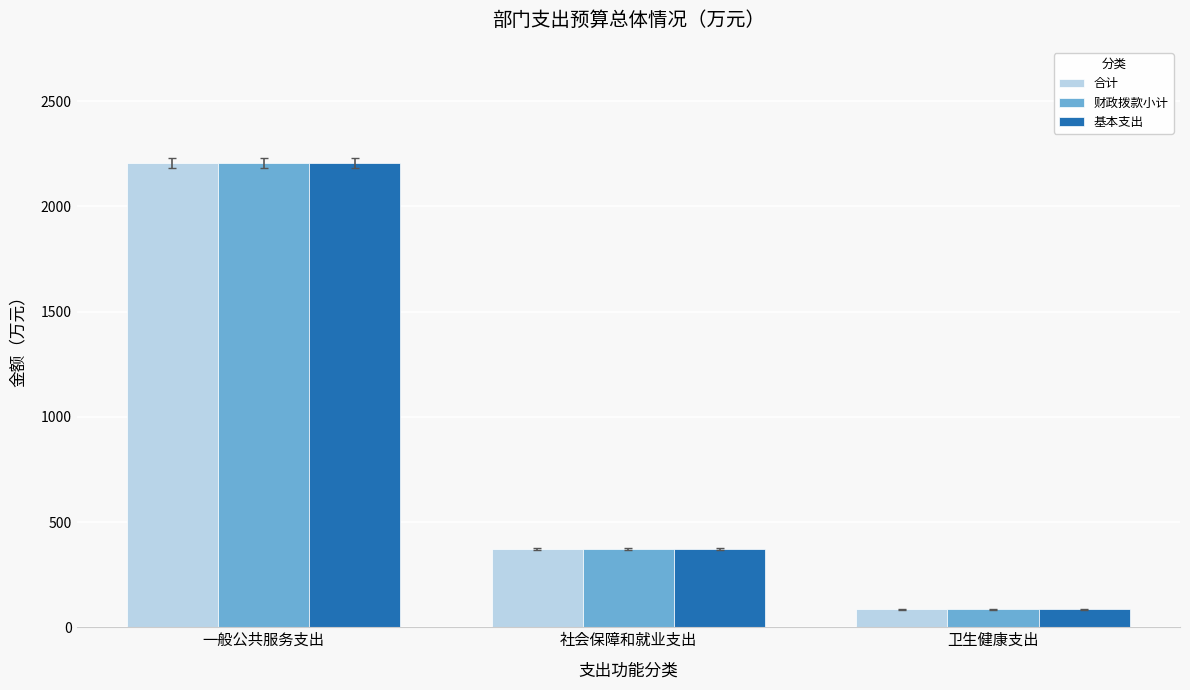

Is it true that 基本支出 equals 373.0 at 社会保障和就业支出?

True